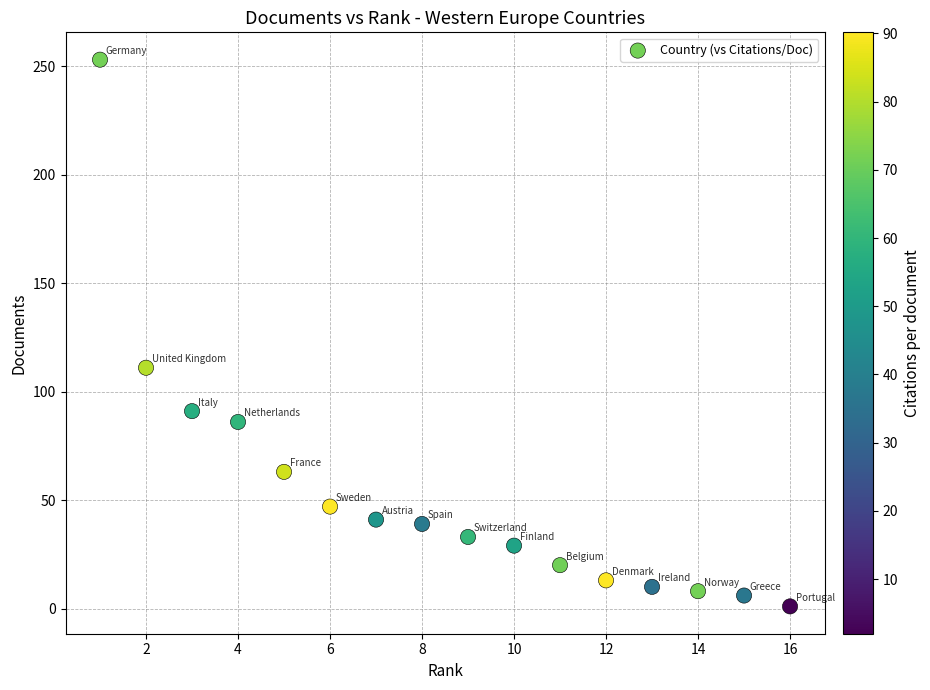

What is the range of X values (max minus min)?

15